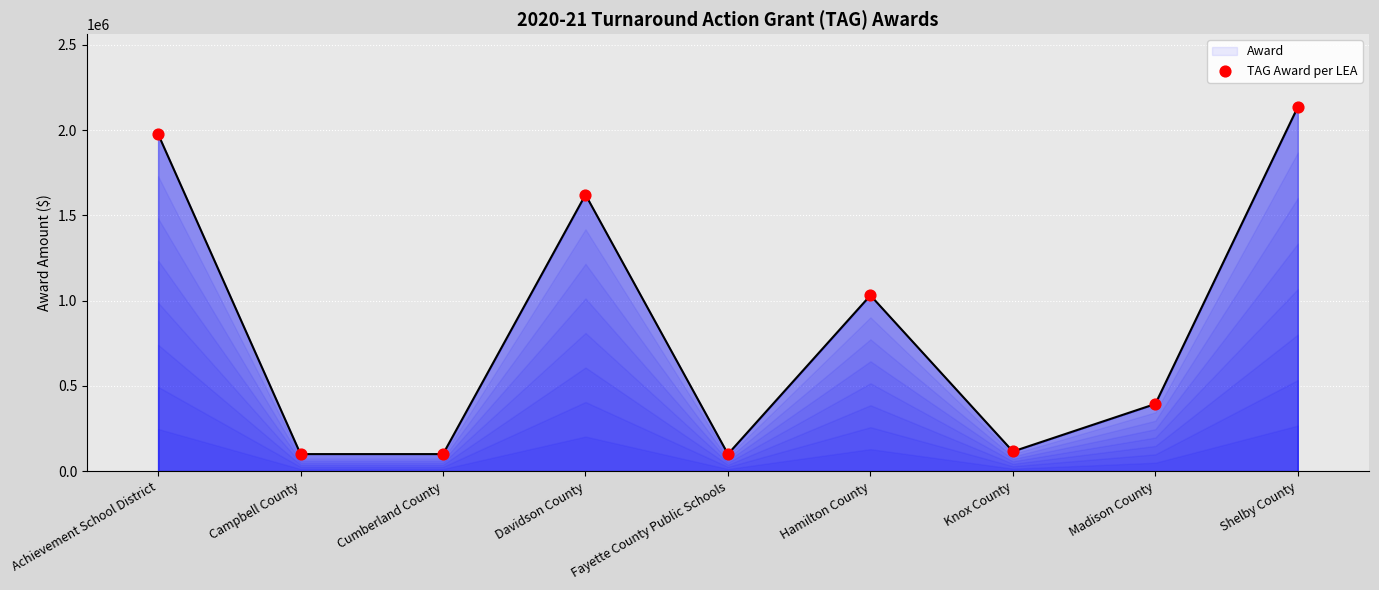

Which has a higher value, Hamilton County or Shelby County?

Shelby County